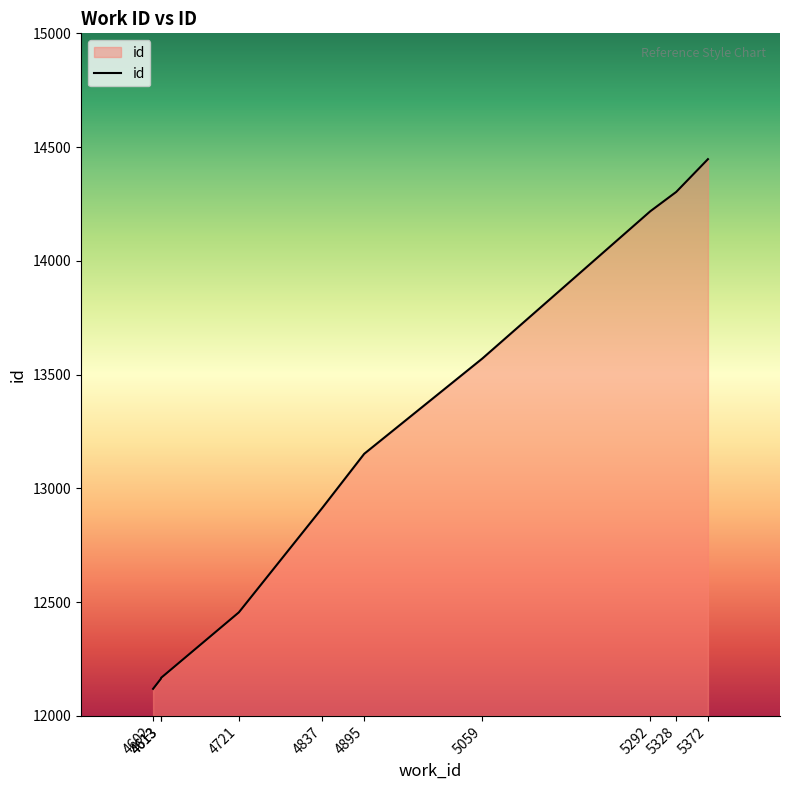

What is the change in value from 4613 to 5328?

+2139